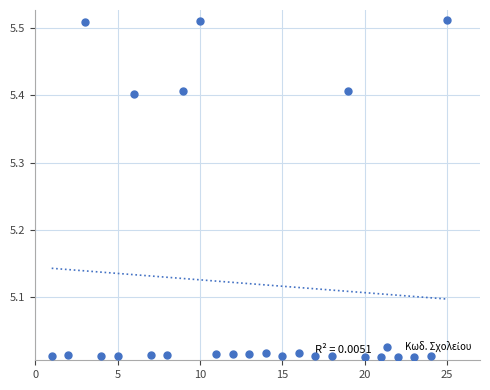

What is the range of Y values (max minus min)?

0.5